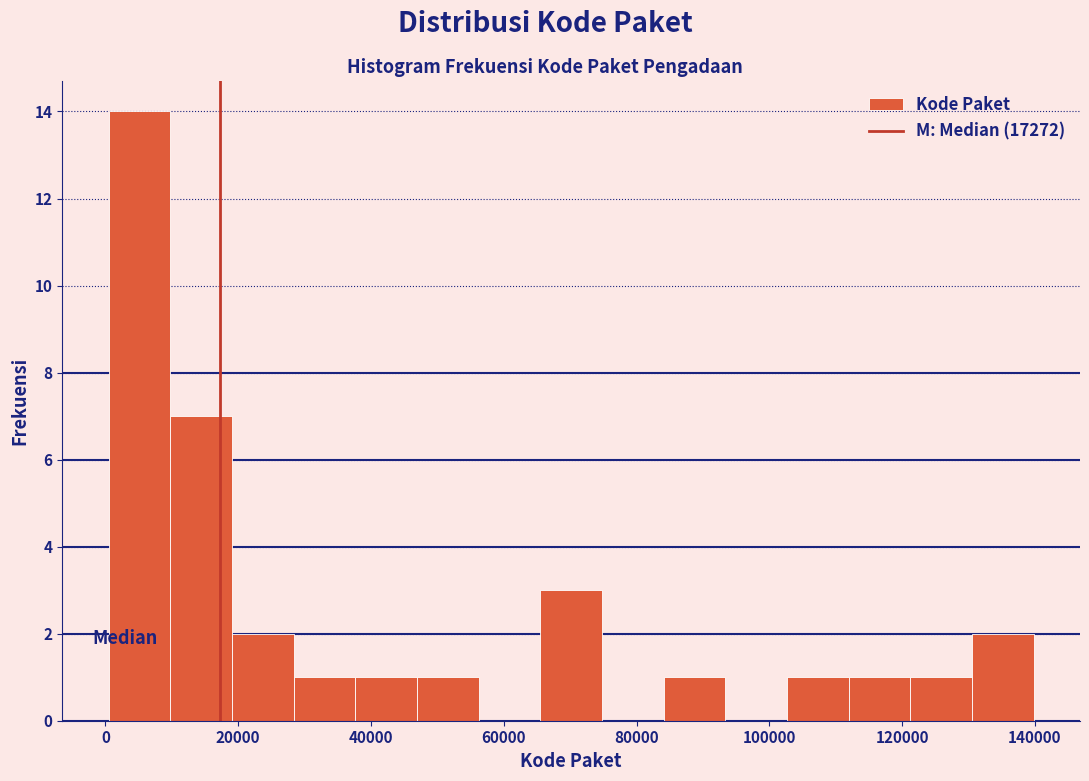

How tall is the bar that spans 130000 to 140000 on the x-axis? Neither the bar edges nor the heights are printed on the chart, so give them approximately, as read against the axes.

2